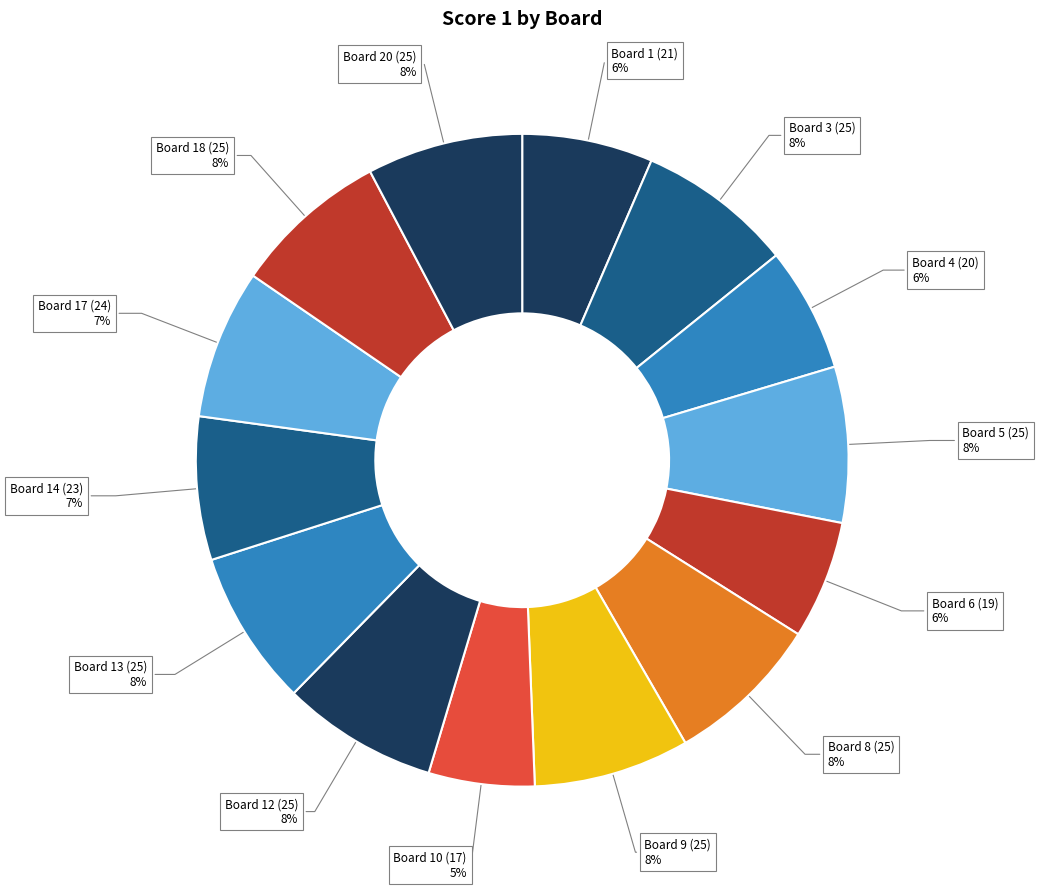

How many segments does this pie chart have?

14